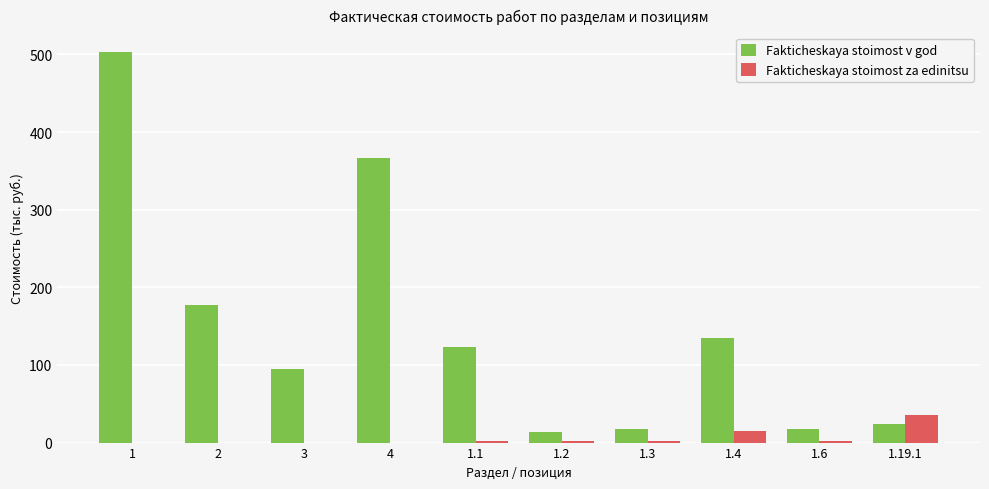

What are all the series names shown in the legend?

Fakticheskaya stoimost v god, Fakticheskaya stoimost za edinitsu